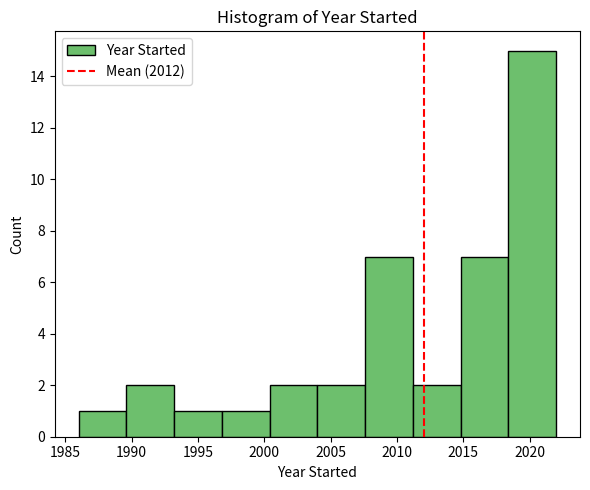

Reading left to right, list every bar in this chart as the range it spans on the x-axis followed by its height. Neither the bar edges nor the heights are printed on the chart, so give them approximately, as read against the axes.

1986.0 to 1989.6: 1
1989.6 to 1993.2: 2
1993.2 to 1996.8: 1
1996.8 to 2000.4: 1
2000.4 to 2004.0: 2
2004.0 to 2007.6: 2
2007.6 to 2011.2: 7
2011.2 to 2014.8: 2
2014.8 to 2018.4: 7
2018.4 to 2022.0: 15